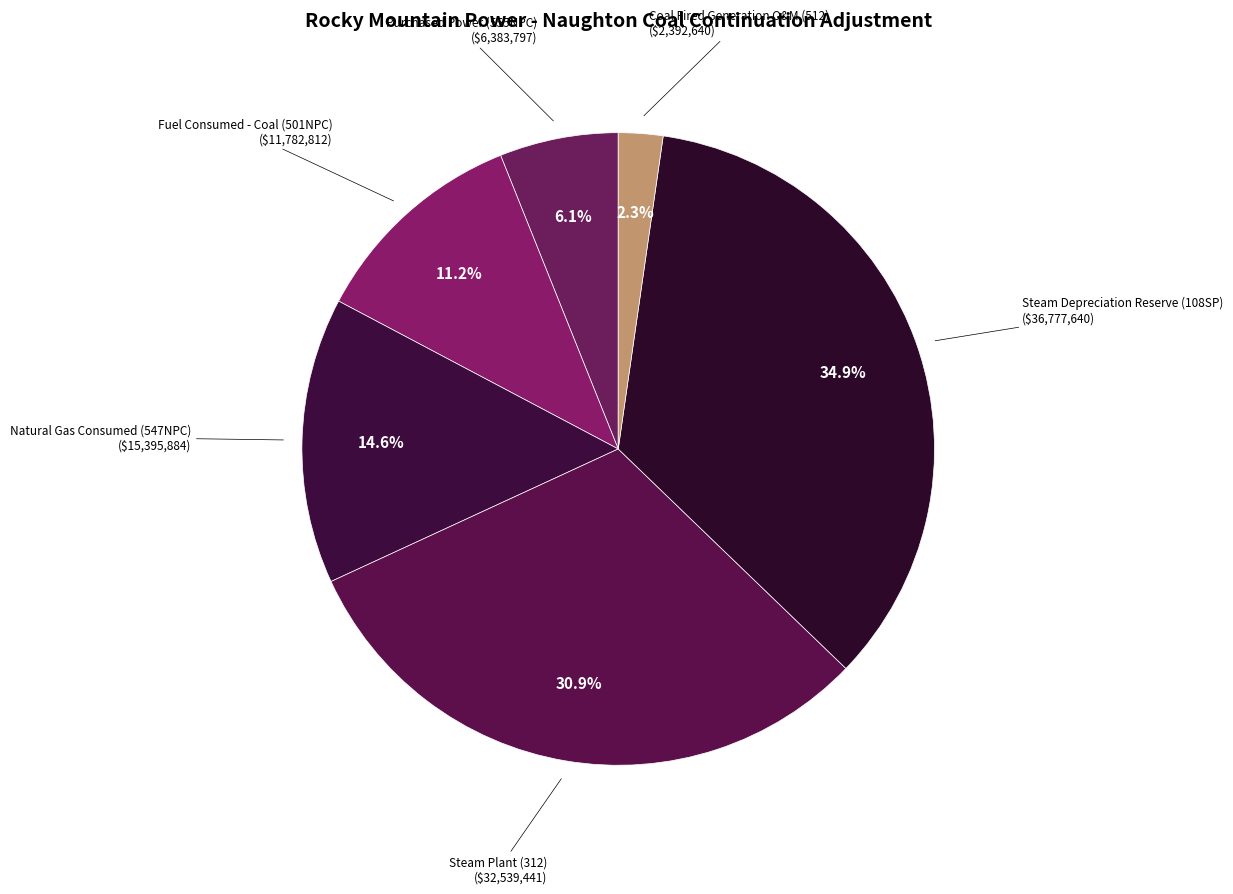

Count the number of slices in the pie.

6